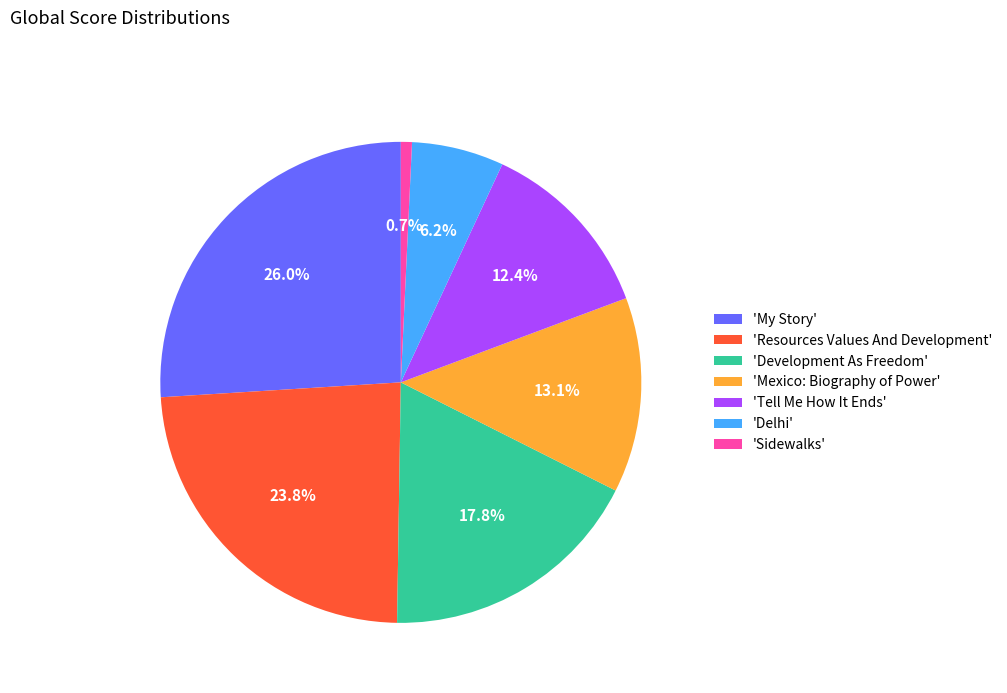

Which slice is the smallest?

'Sidewalks'